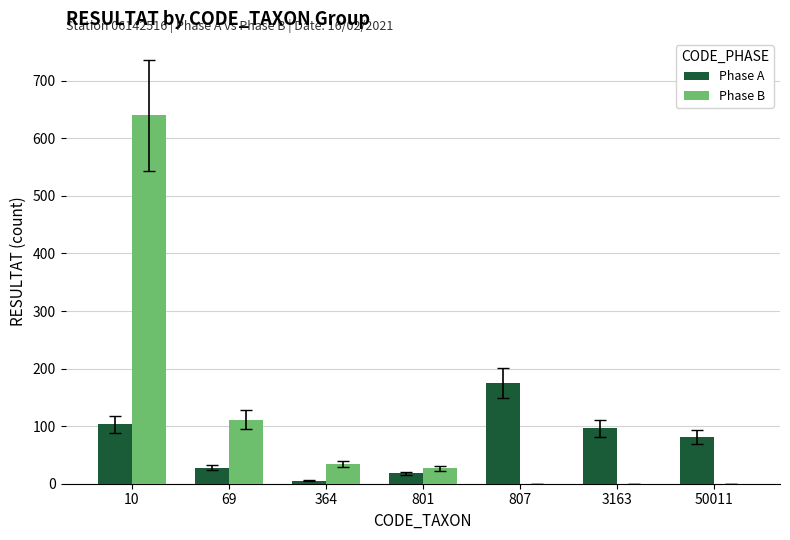

Which series has the largest range (max minus min)?

Phase B